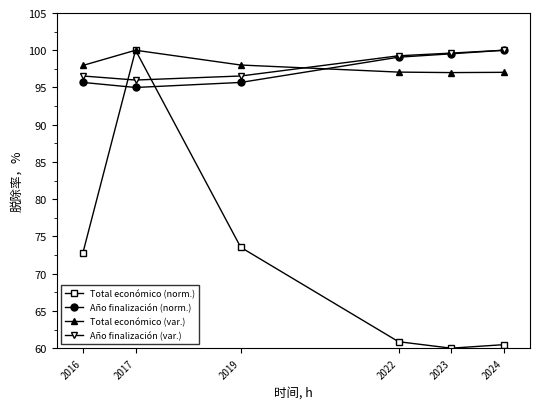

Between which two adjacent categories do Año finalización (var.) and Total económico (var.) first intersect?

2019 and 2022